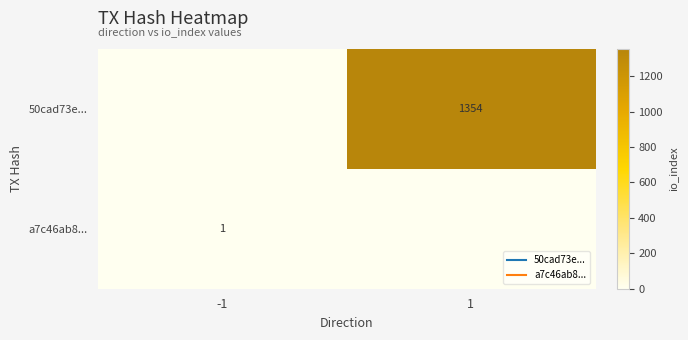

What is the sum of all a7c46ab8... values?

1